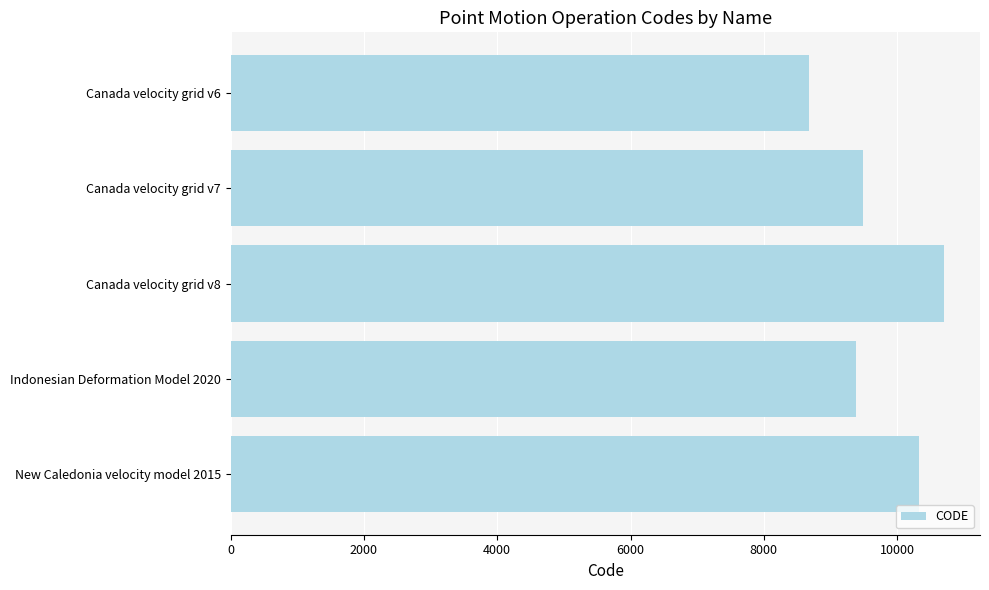

Approximately how many times larger is the value at New Caledonia velocity model 2015 compared to Indonesian Deformation Model 2020?

1.1